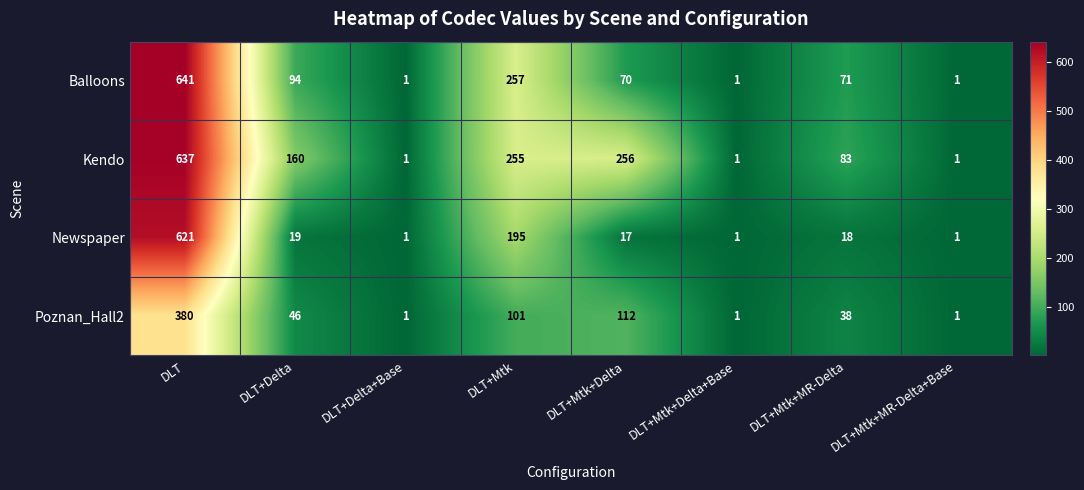

Rank the series at DLT+Mtk+Delta from highest to lowest value.

Kendo, Poznan_Hall2, Balloons, Newspaper